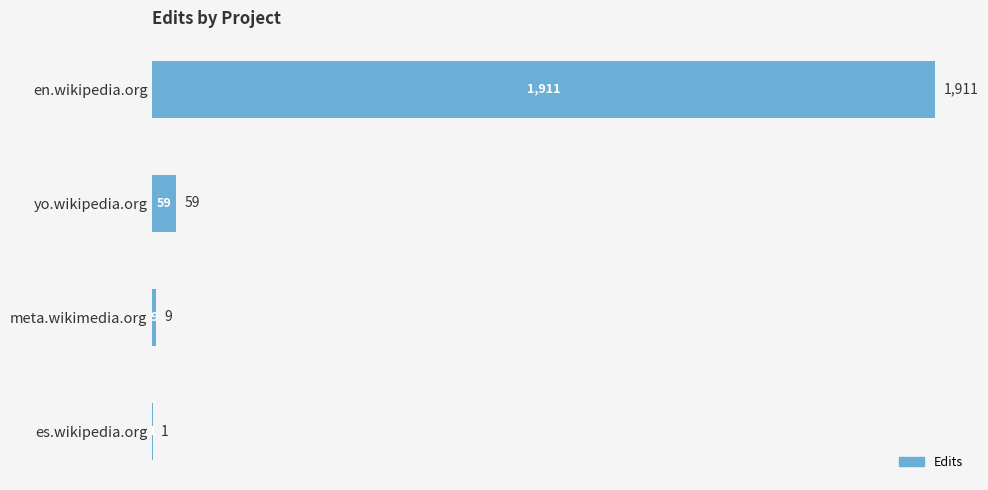

What is the maximum value shown in the chart?

1911